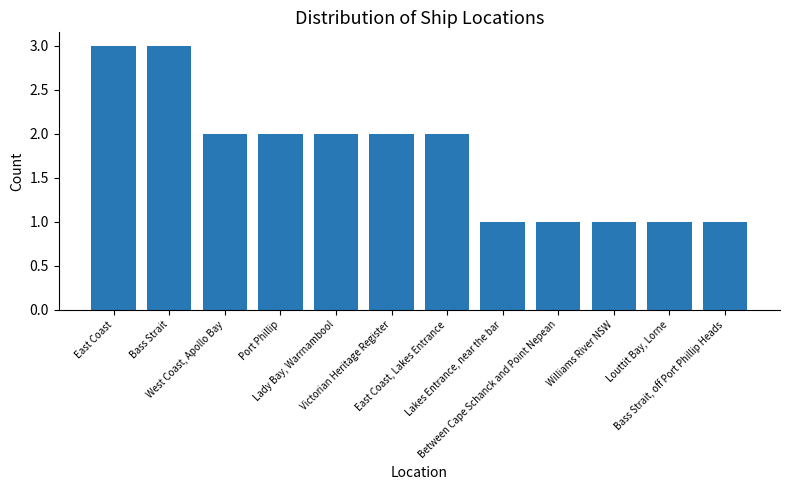

How many series are shown in this chart?

1